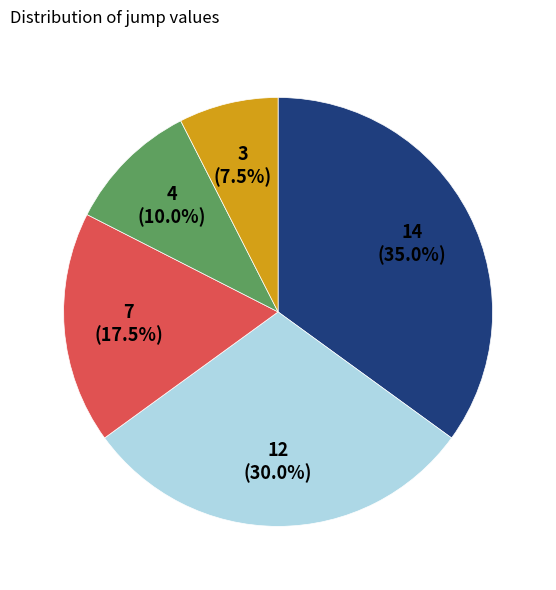

To the nearest percent, what is the average slice percentage?

20%